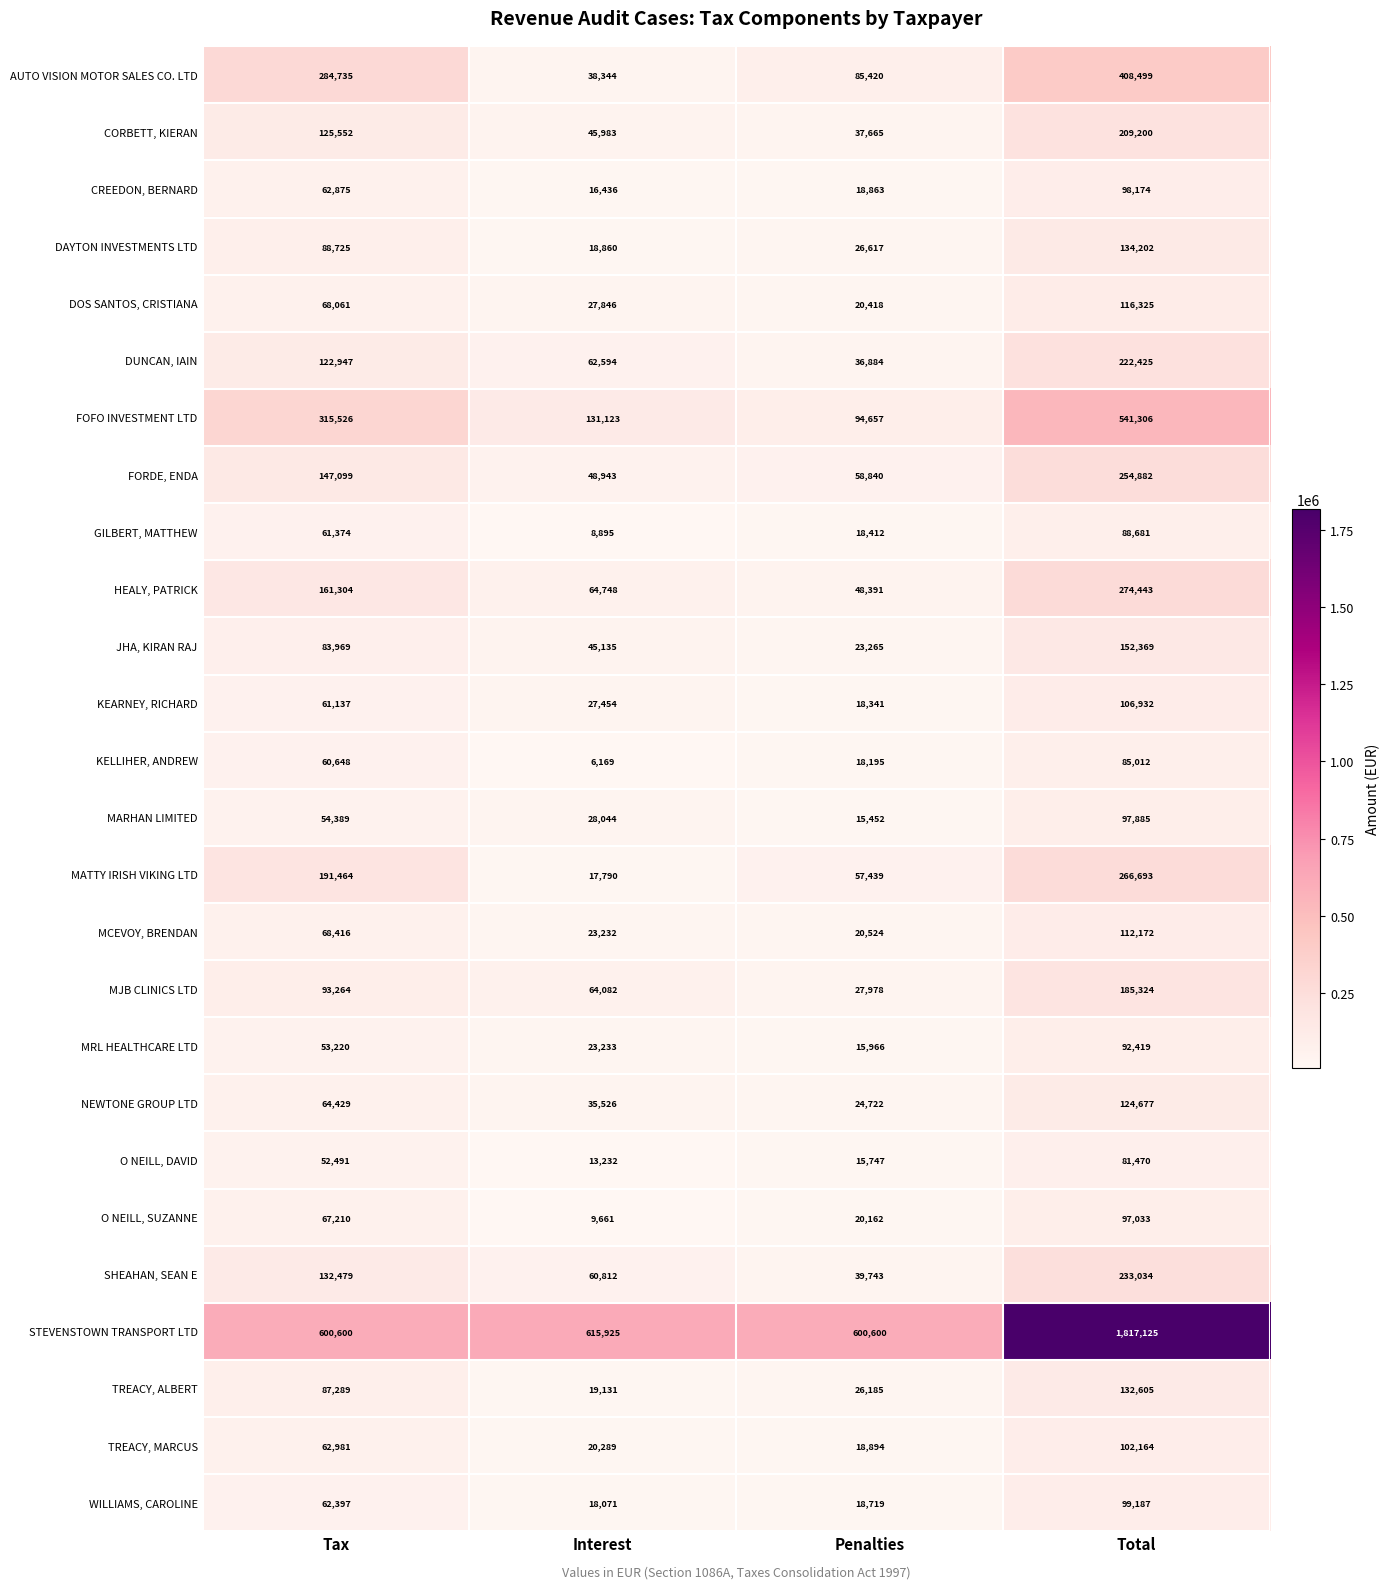

List the series in order of their peak value, lowest first.

O NEILL, DAVID, KELLIHER, ANDREW, GILBERT, MATTHEW, MRL HEALTHCARE LTD, O NEILL, SUZANNE, MARHAN LIMITED, CREEDON, BERNARD, WILLIAMS, CAROLINE, TREACY, MARCUS, KEARNEY, RICHARD, MCEVOY, BRENDAN, DOS SANTOS, CRISTIANA, NEWTONE GROUP LTD, TREACY, ALBERT, DAYTON INVESTMENTS LTD, JHA, KIRAN RAJ, MJB CLINICS LTD, CORBETT, KIERAN, DUNCAN, IAIN, SHEAHAN, SEAN E, FORDE, ENDA, MATTY IRISH VIKING LTD, HEALY, PATRICK, AUTO VISION MOTOR SALES CO. LTD, FOFO INVESTMENT LTD, STEVENSTOWN TRANSPORT LTD